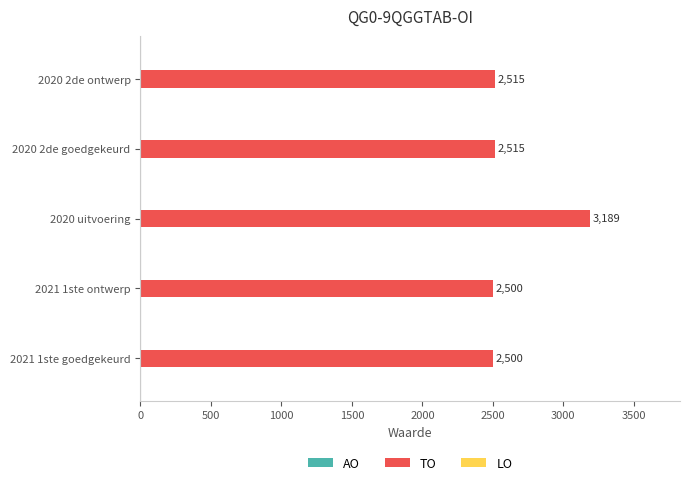

What is the average value?

2644